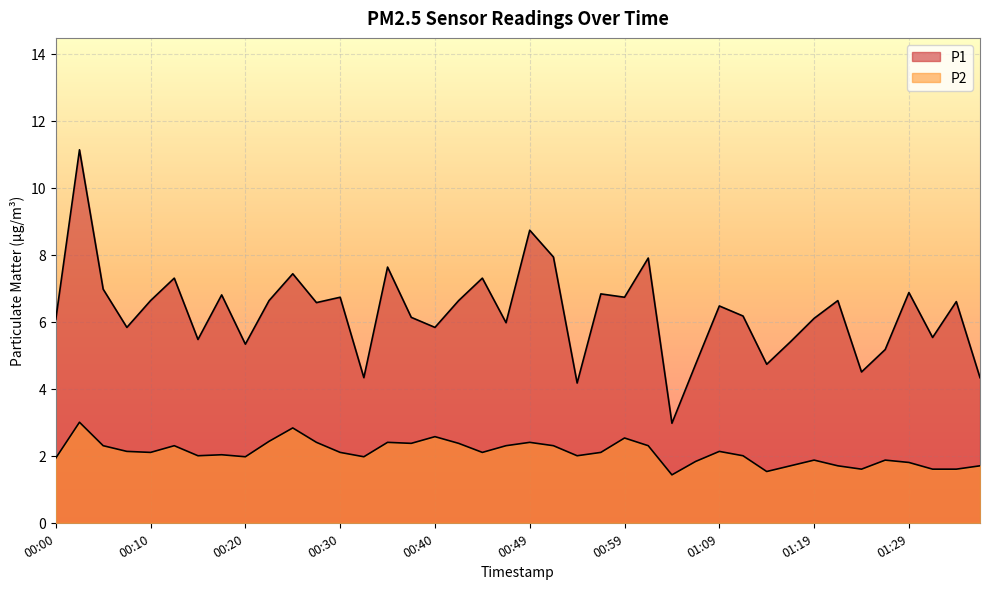

What is the total value across all series at 00:00?

8.0